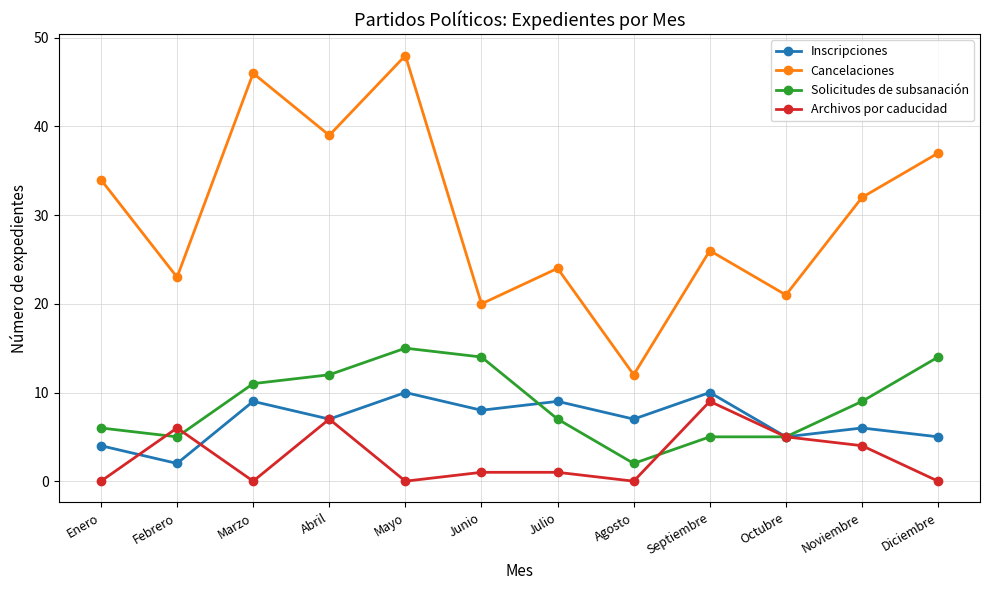

What is the difference between the Archivos por caducidad values at Noviembre and Octubre?

1